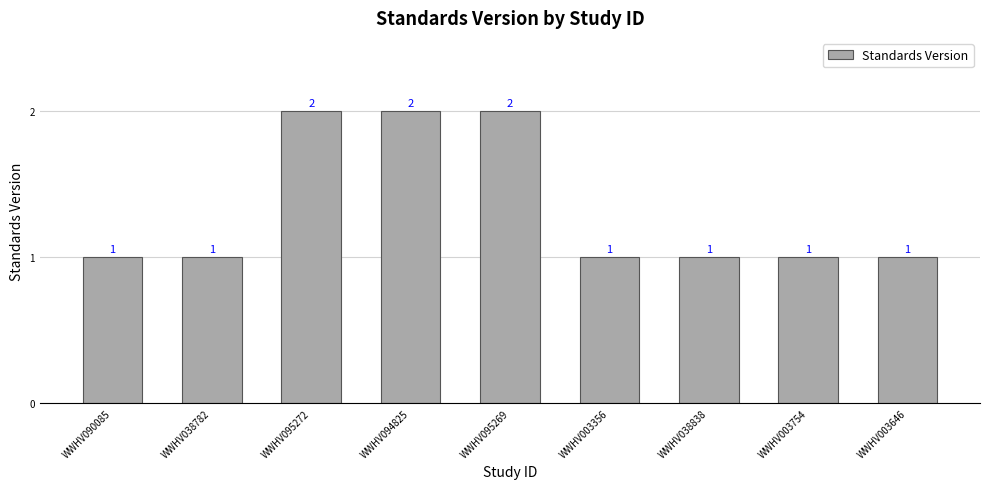

How many values are between 1 and 2?

9